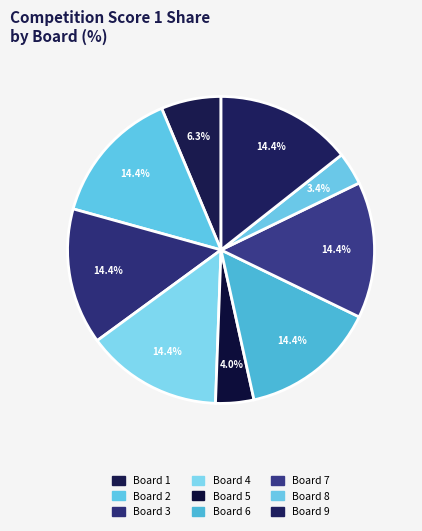

True or false: Board 3 accounts for 14% of the total.

True